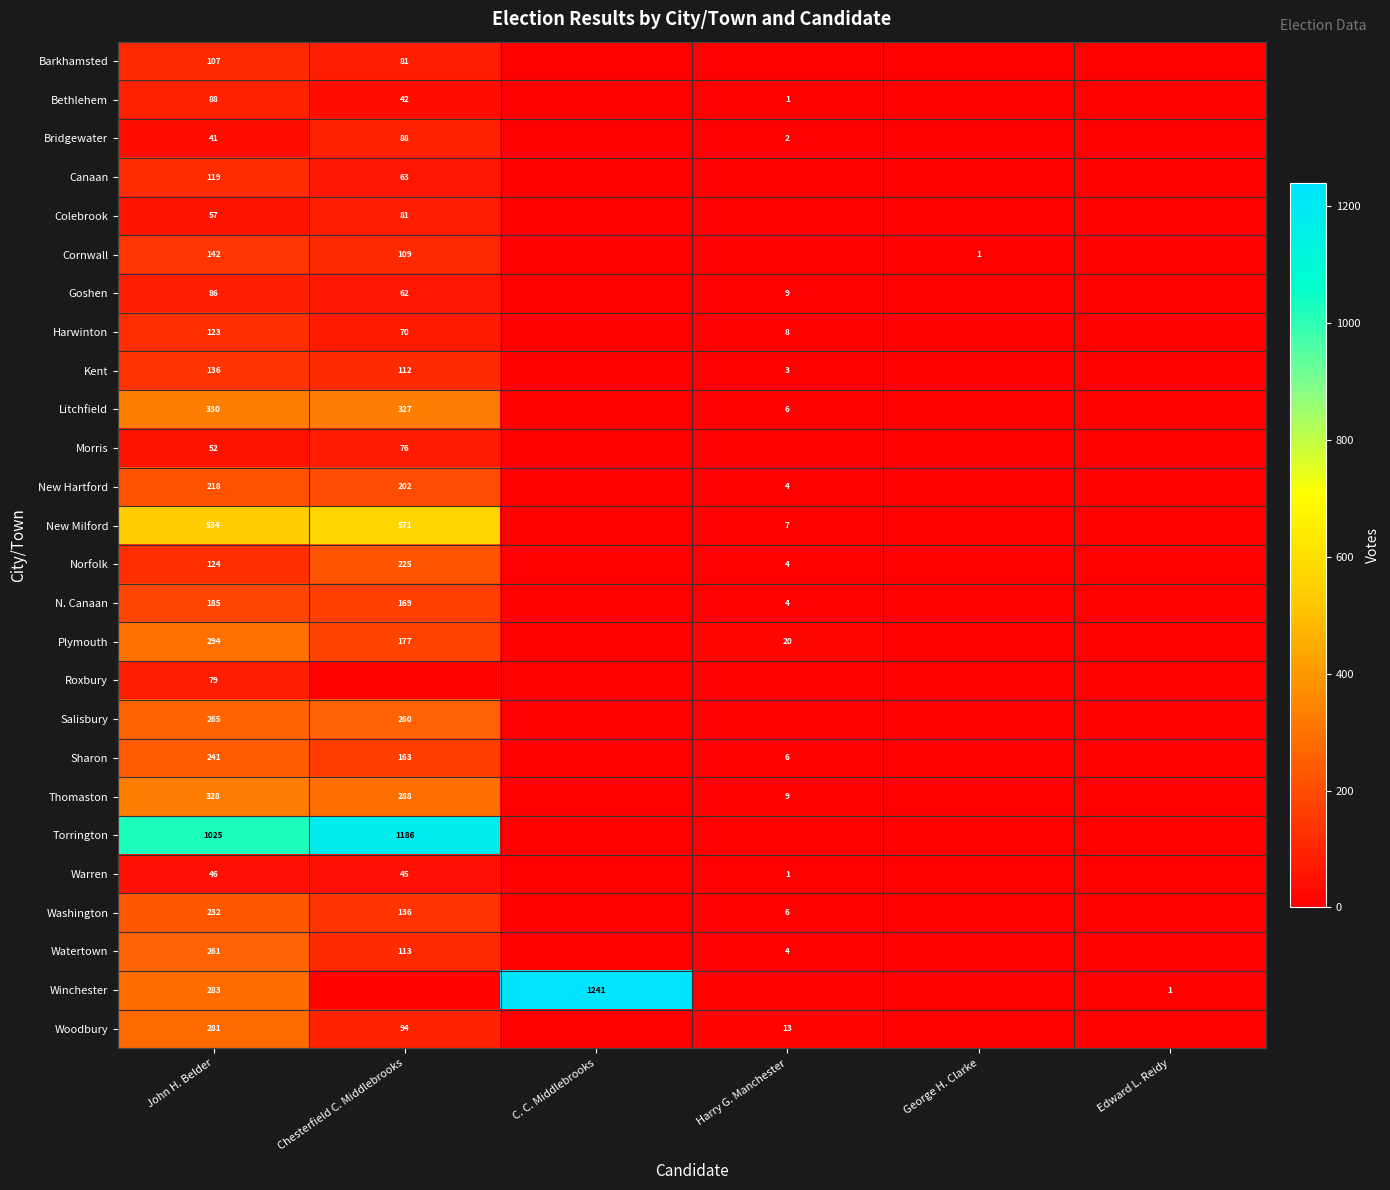

Is it true that Winchester equals 0 at Edward L. Reidy?

False